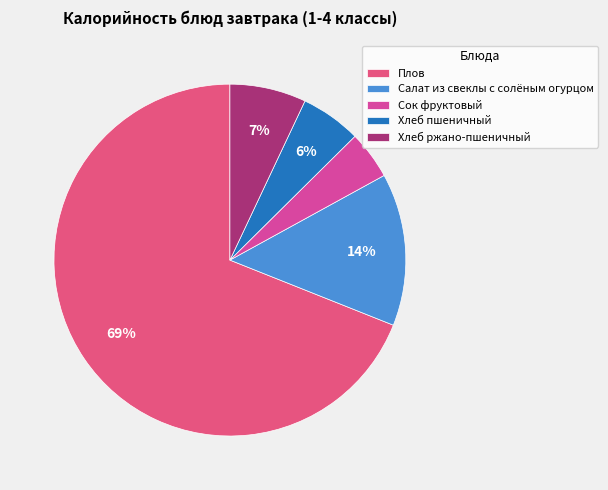

How many segments does this pie chart have?

5